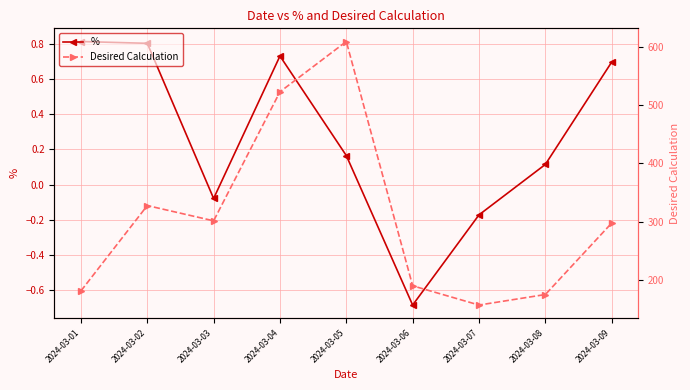

What is the value of the Desired Calculation point at the 9th from the left?

297.7